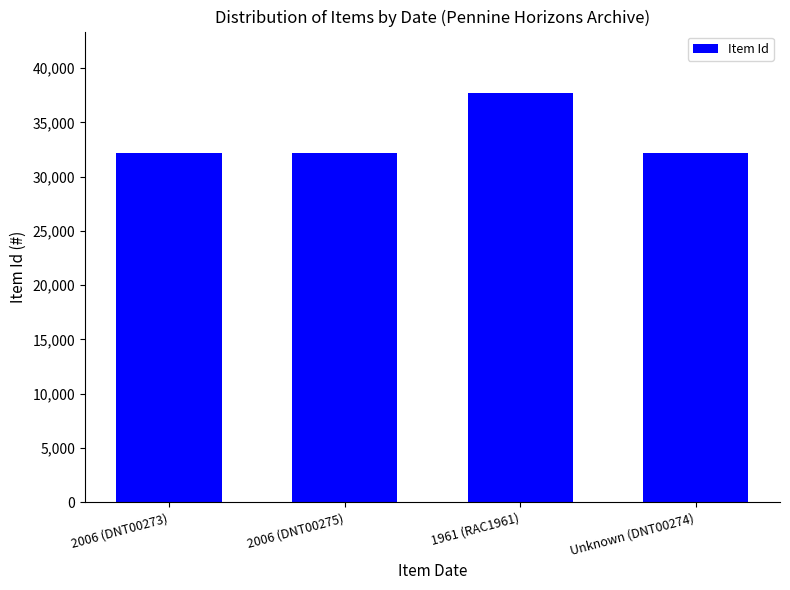

Between 2006 (DNT00273) and 1961 (RAC1961), which is larger?

1961 (RAC1961)